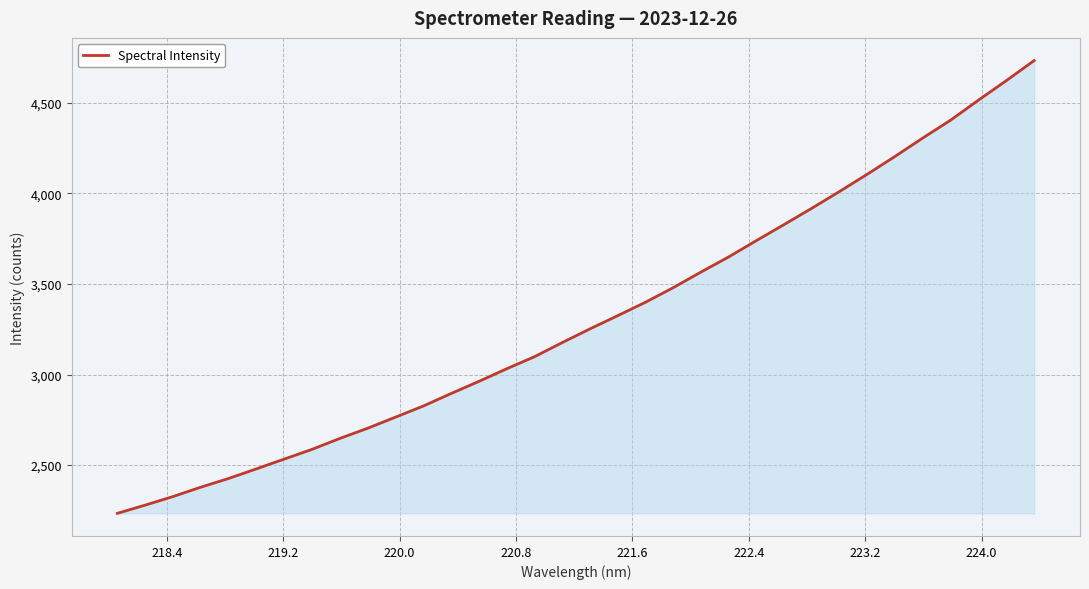

What is the difference between the maximum and minimum values?

2500.1